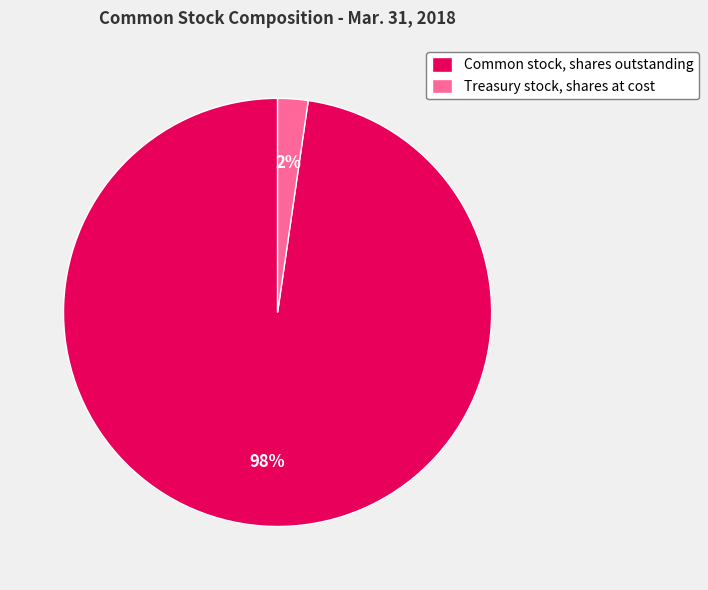

Is Treasury stock, shares at cost the majority of the pie?

No